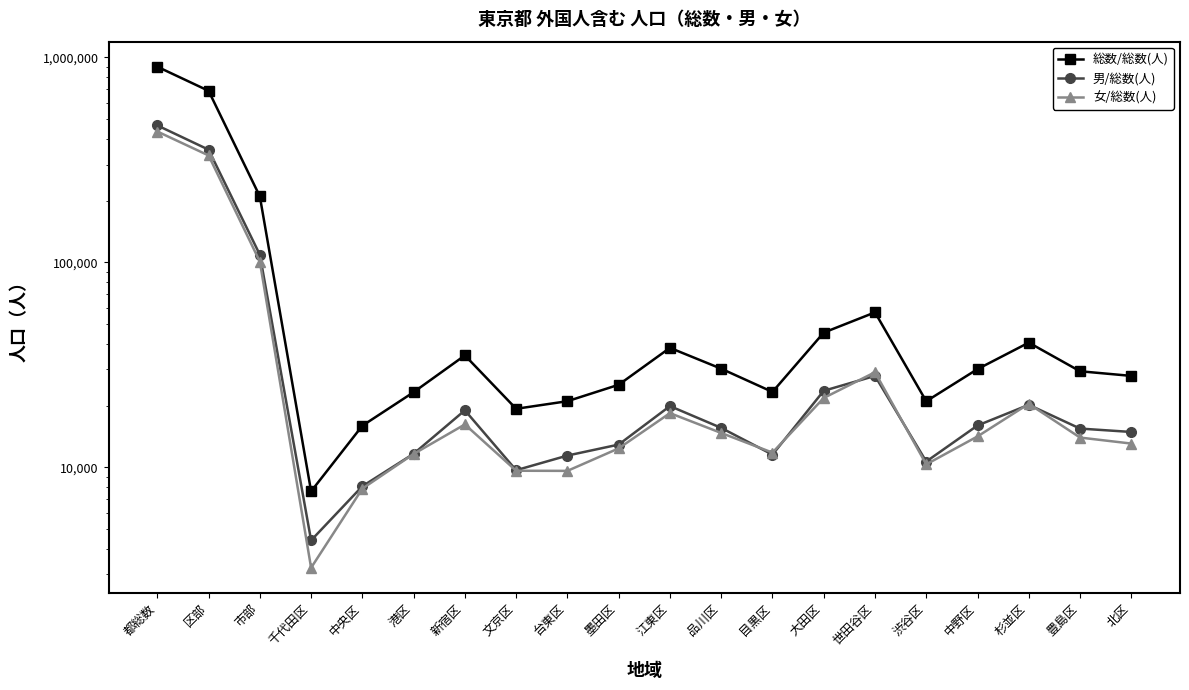

What is the difference between the 女/総数(人) values at 墨田区 and 新宿区?

3818